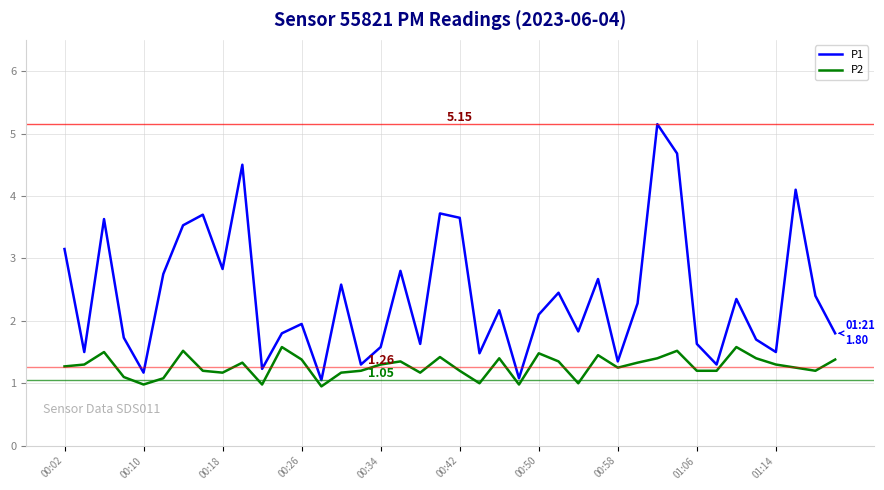

Rank the series by their average value, from lowest to highest.

P2, P1